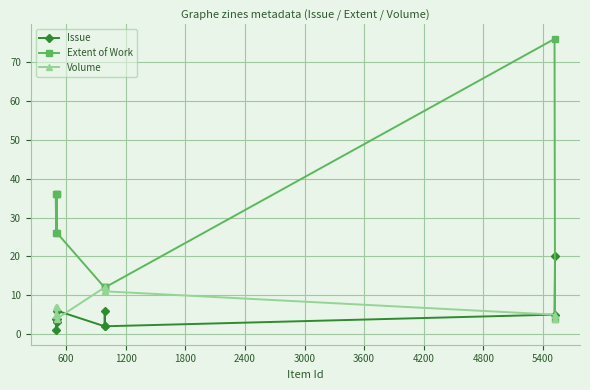

Count the number of categories in the chart.

10